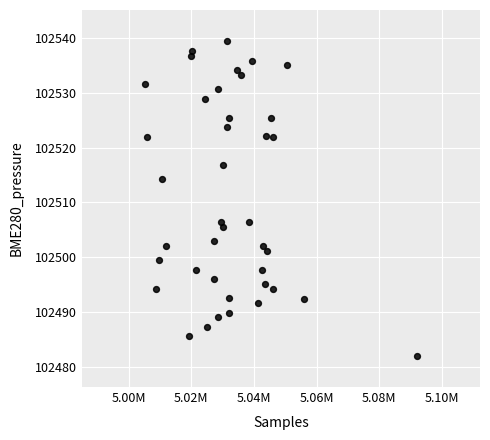

What is the range of X values (max minus min)?

87090.0